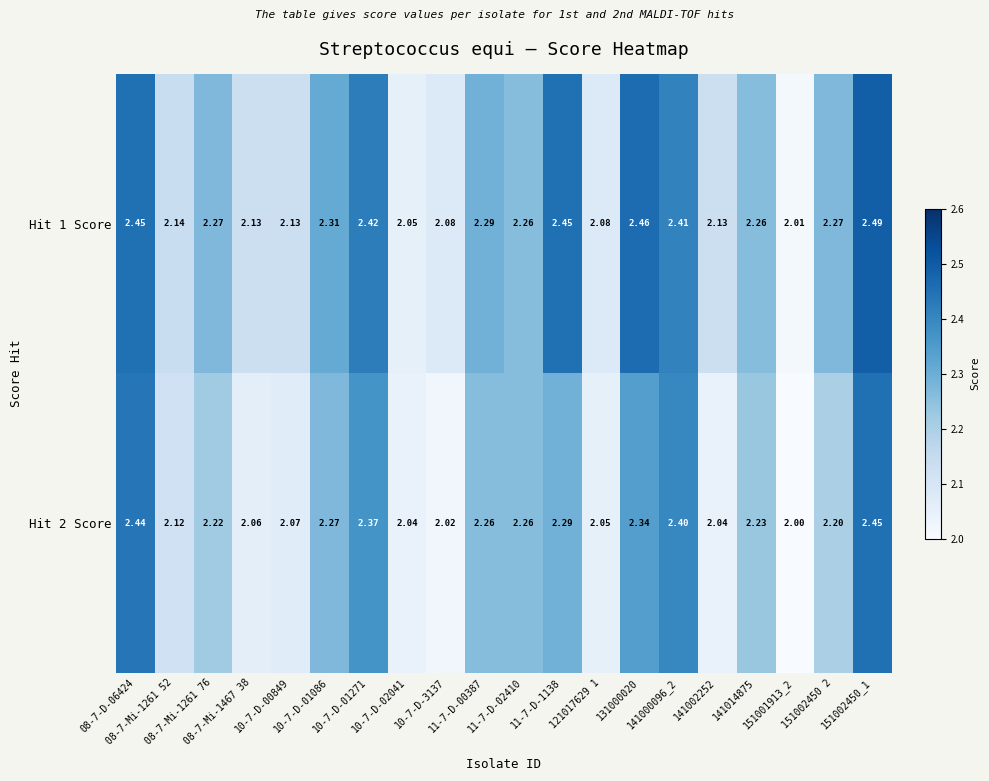

List the series in order of their overall mean, lowest first.

Hit 2 Score, Hit 1 Score